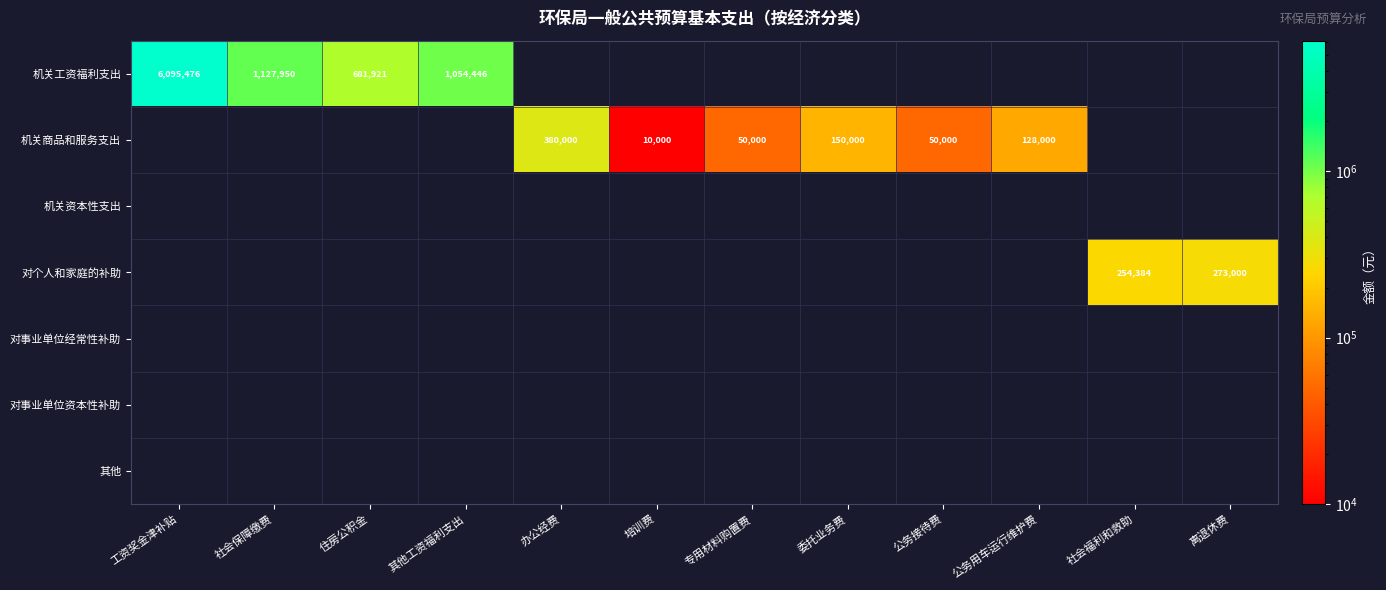

The value of 机关商品和服务支出 at 委托业务费 is 150000. True or false?

True